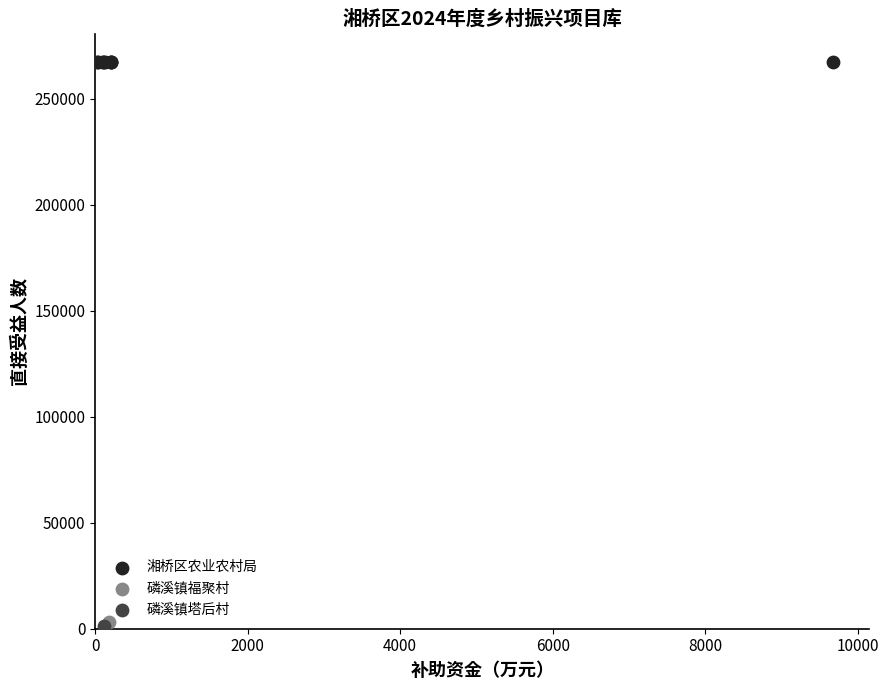

What are all the series names shown in the legend?

湘桥区农业农村局, 磷溪镇福聚村, 磷溪镇塔后村